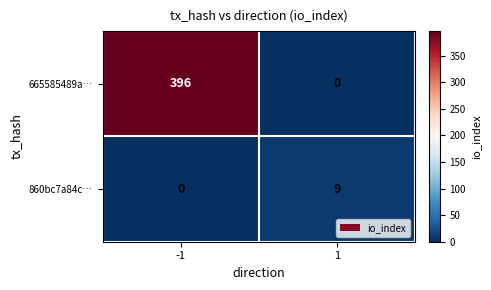

What is the difference between the maximum and minimum values in the 860bc7a84c… series?

9